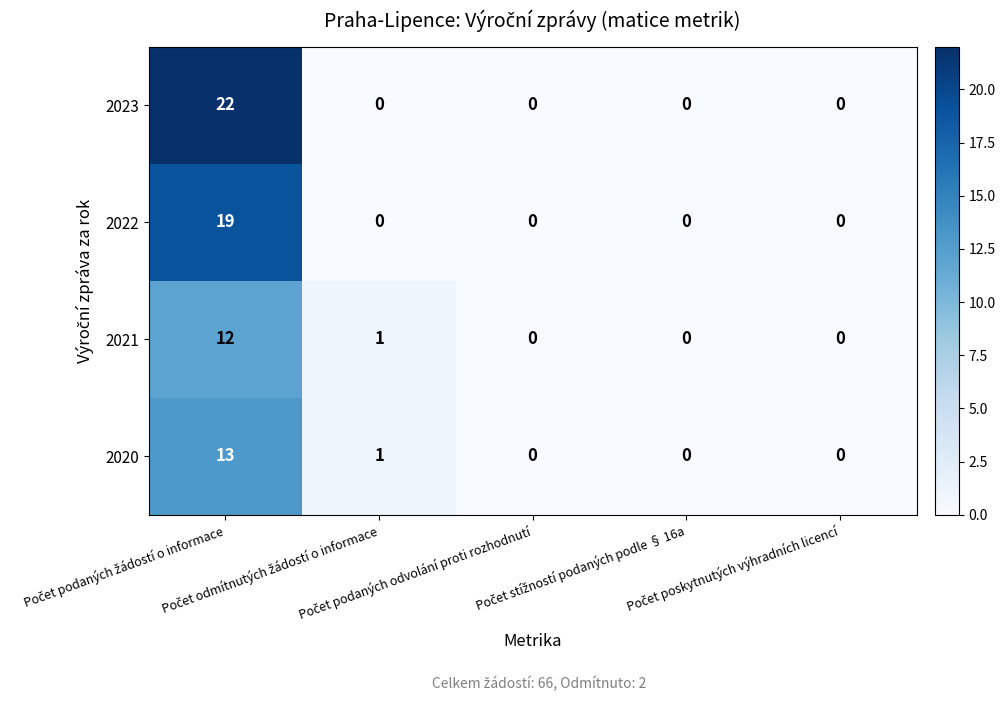

Which series has the widest spread of values?

2023